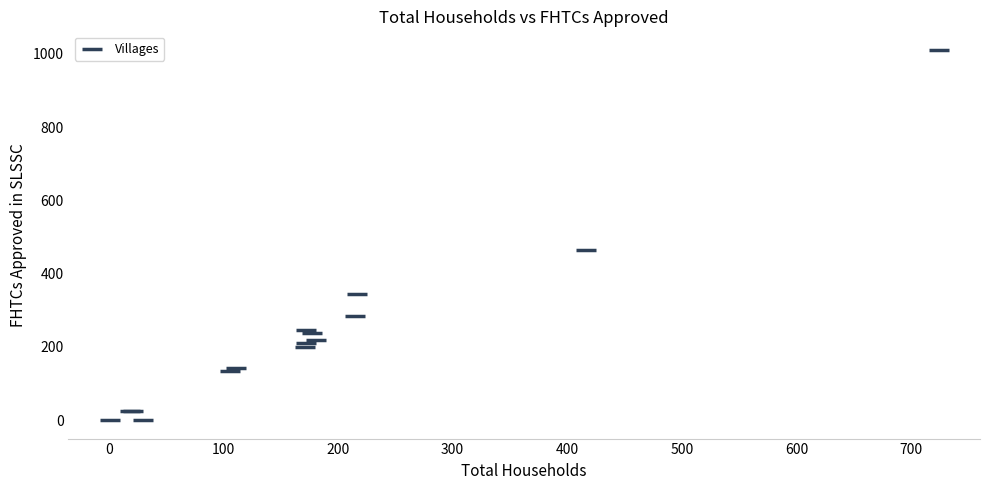

What Y value in the scatter plot is closest to 505?

464